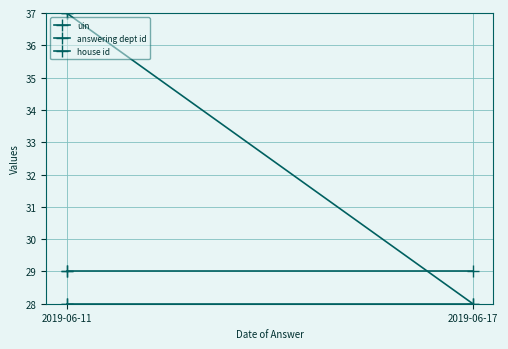

Which series has the largest total across all categories?

uin